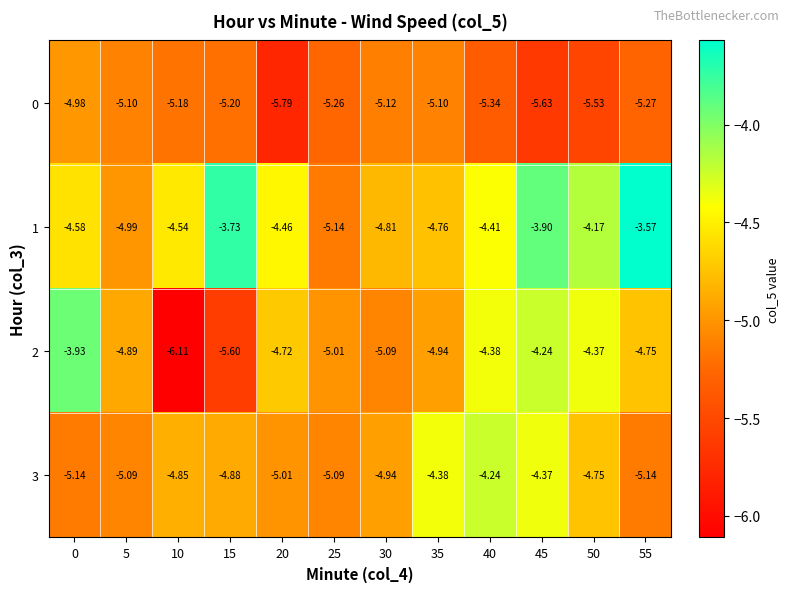

Which has a higher value, 5 or 15?

5